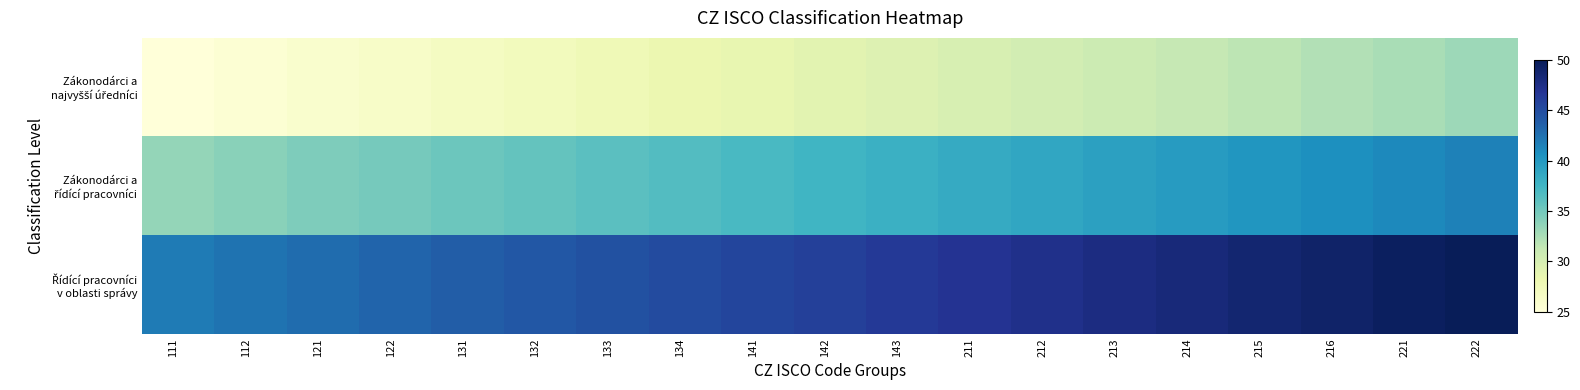

List the series in order of their overall mean, lowest first.

Zákonodárci a najvyšší úředníci, Zákonodárci a řídící pracovníci, Řídící pracovníci v oblasti správy